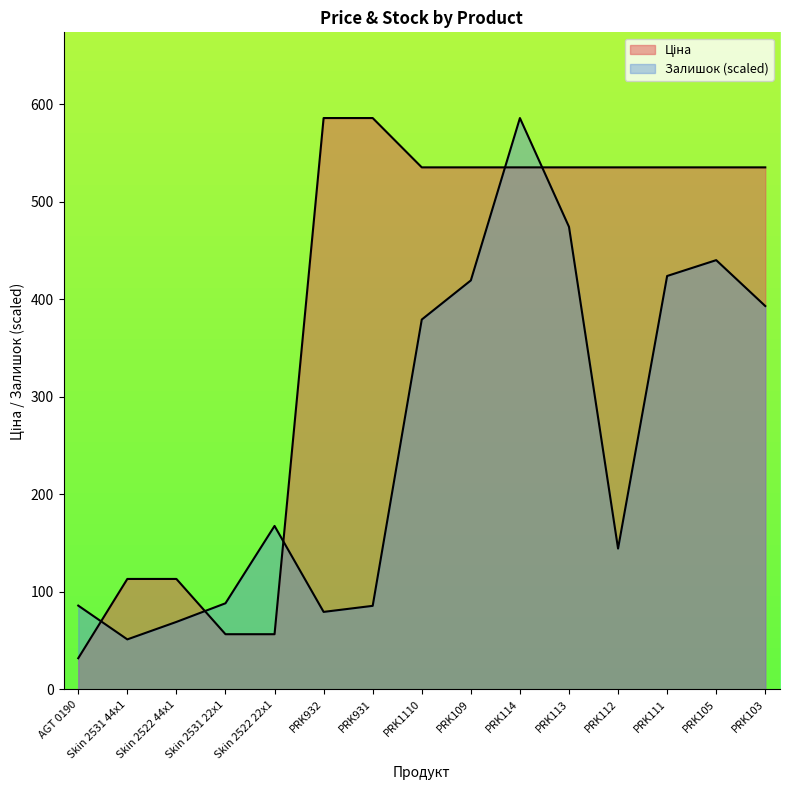

Where does the Залишок series first go above 167?

Skin 2522 22x1